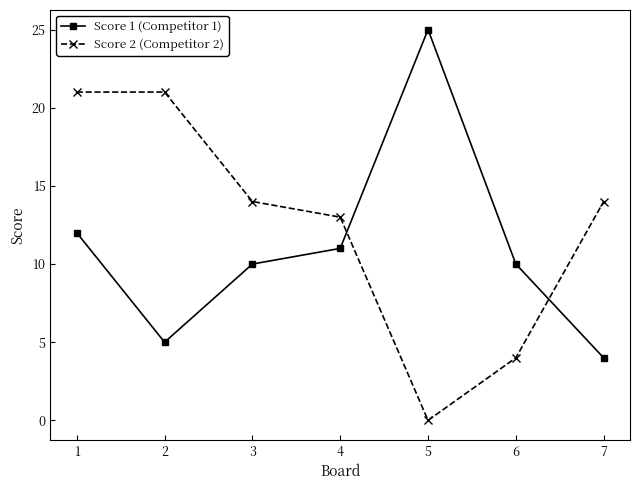

Which label corresponds to the largest value in the chart?

5